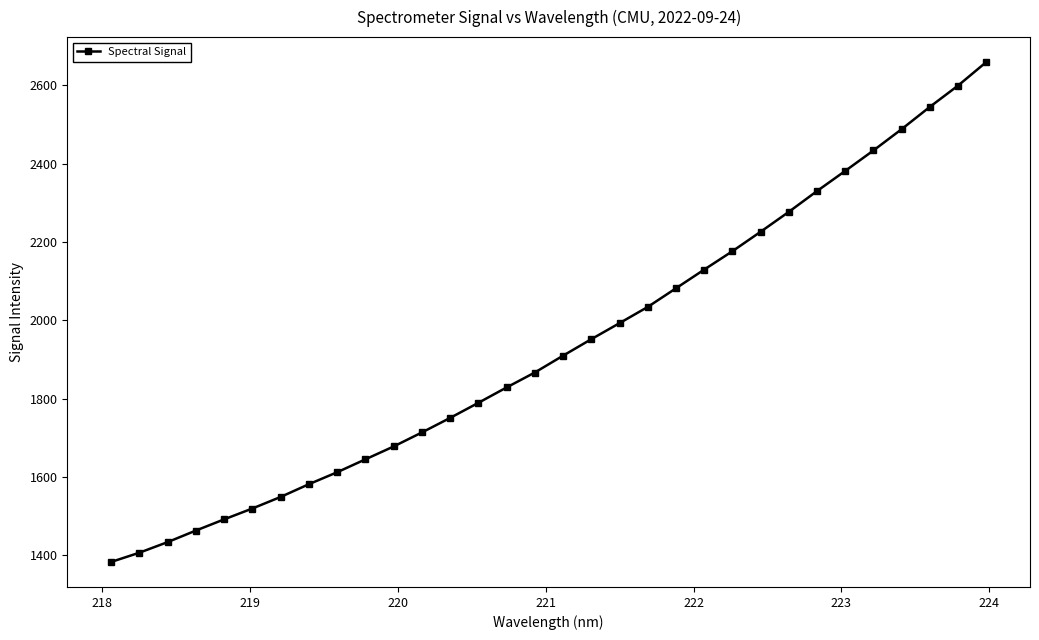

What is the difference between the second highest and minimum values?

1216.3